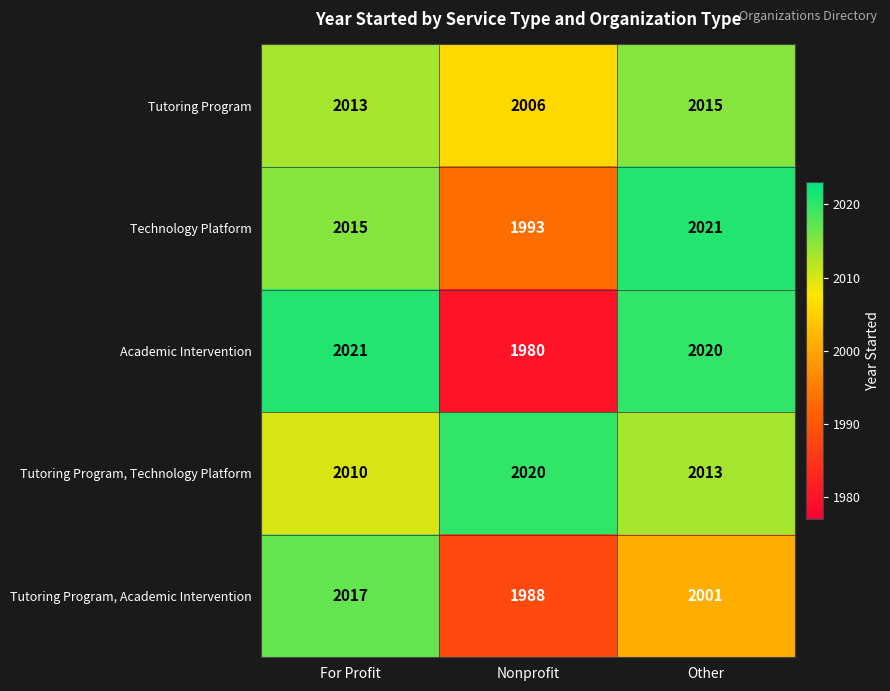

True or false: Technology Platform has a value of 3153 at For Profit.

False